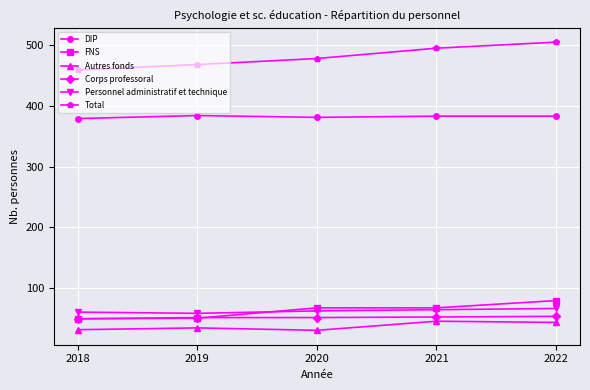

What value does the Autres fonds series have at 2021?

45